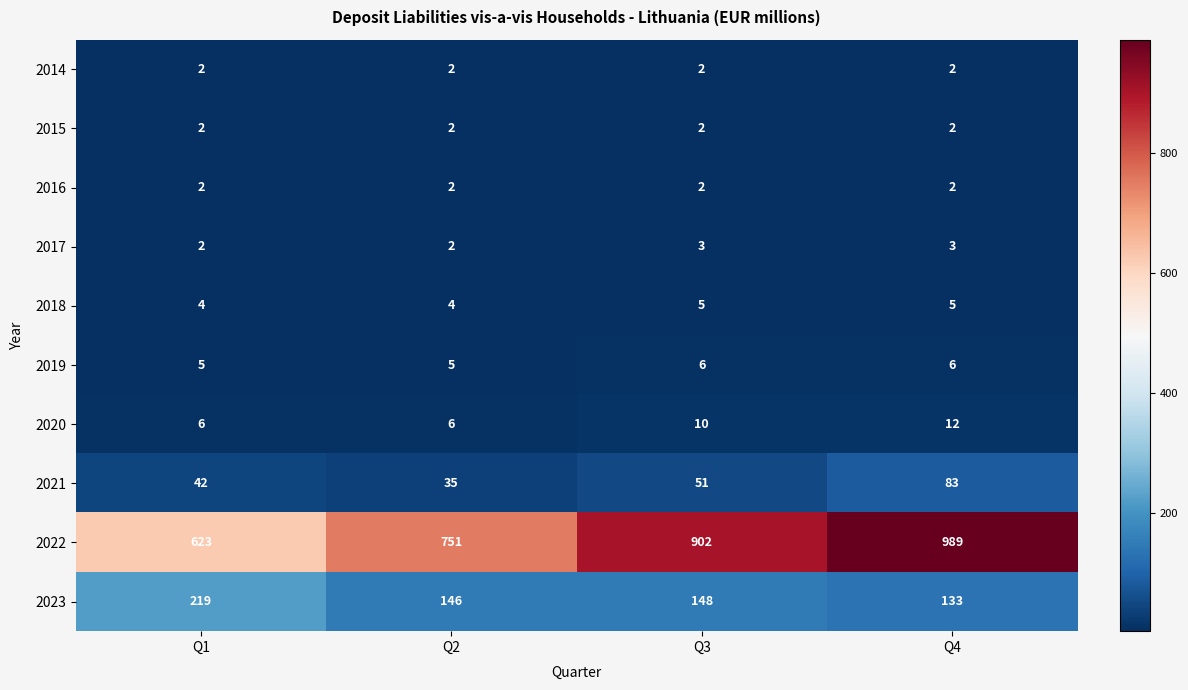

Count the number of data series in this chart.

10